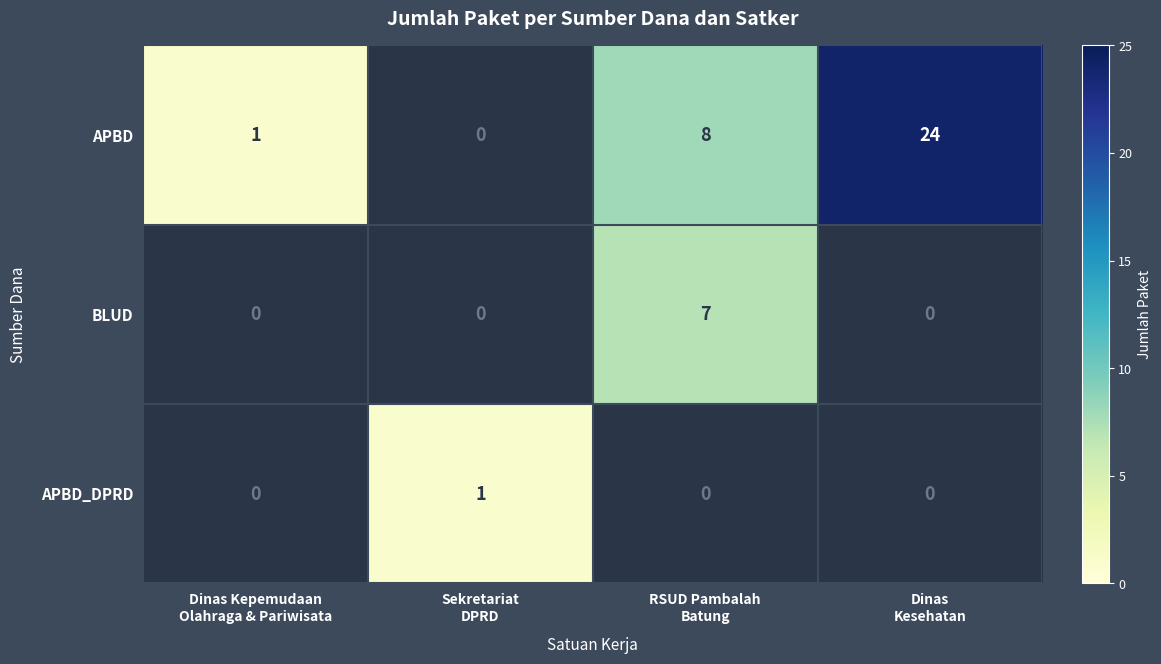

How many series are shown in this chart?

3